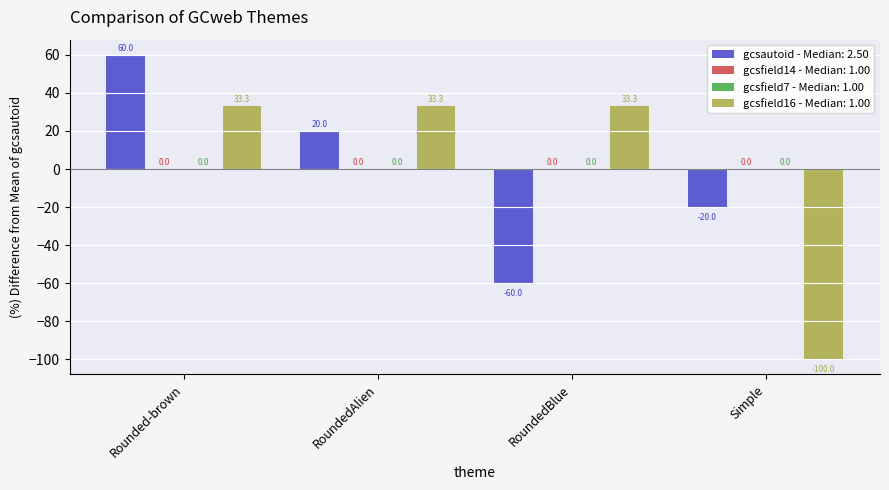

How many categories are shown in the chart?

4